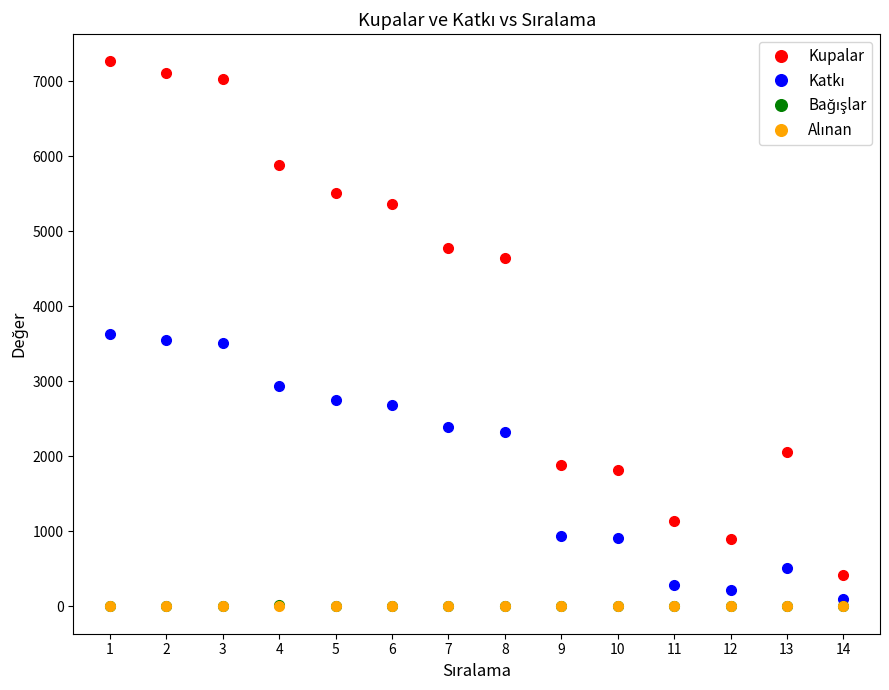

Which series has the largest total across all categories?

Kupalar